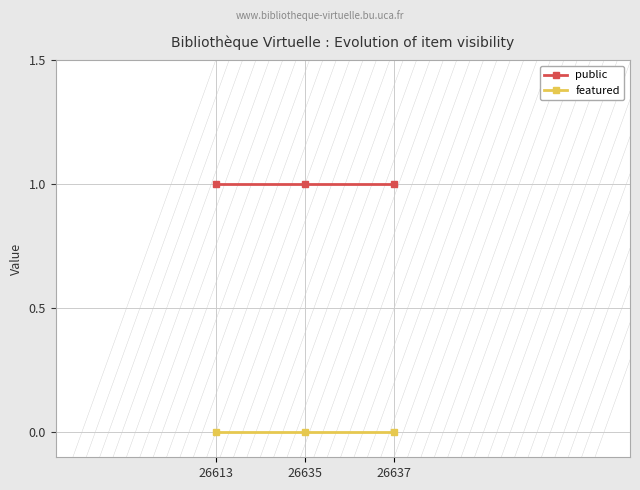

The public series shows 2 at 26635. True or false?

False